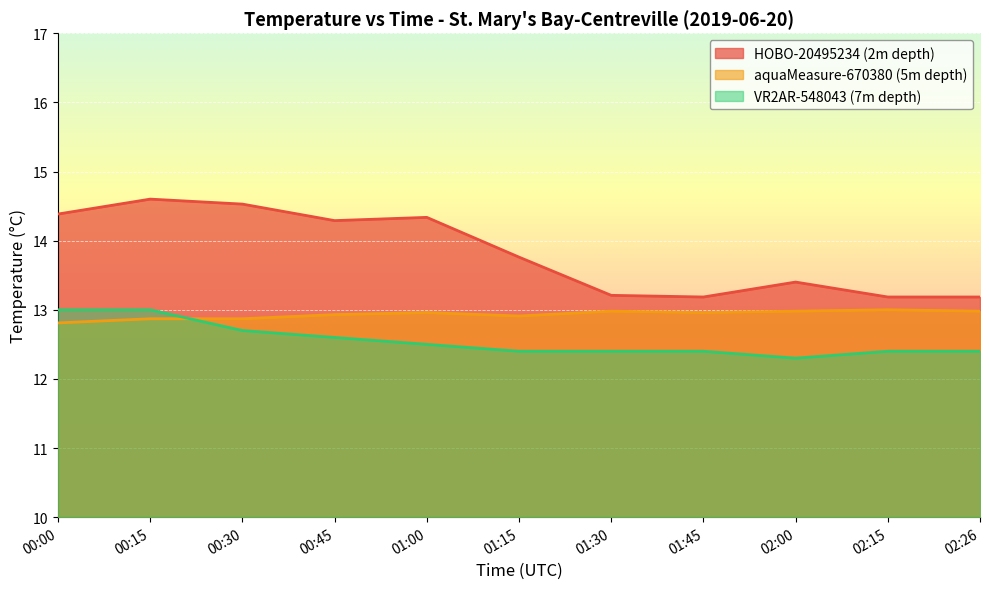

At 01:30, list the series in order from smallest to largest.

VR2AR-548043 (7m depth), aquaMeasure-670380 (5m depth), HOBO-20495234 (2m depth)